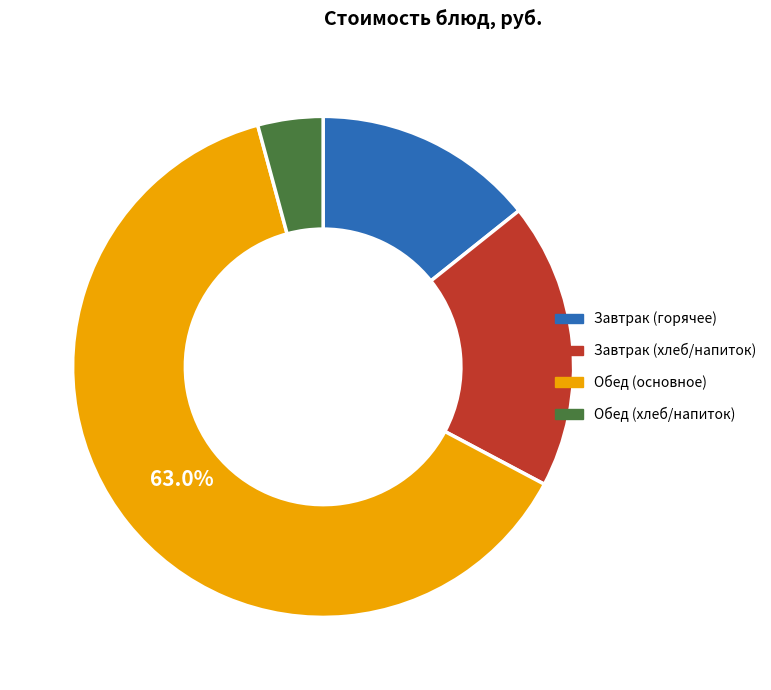

What is the ratio of the value at Завтрак (горячее) to the value at Обед (хлеб/напиток)?

3.4